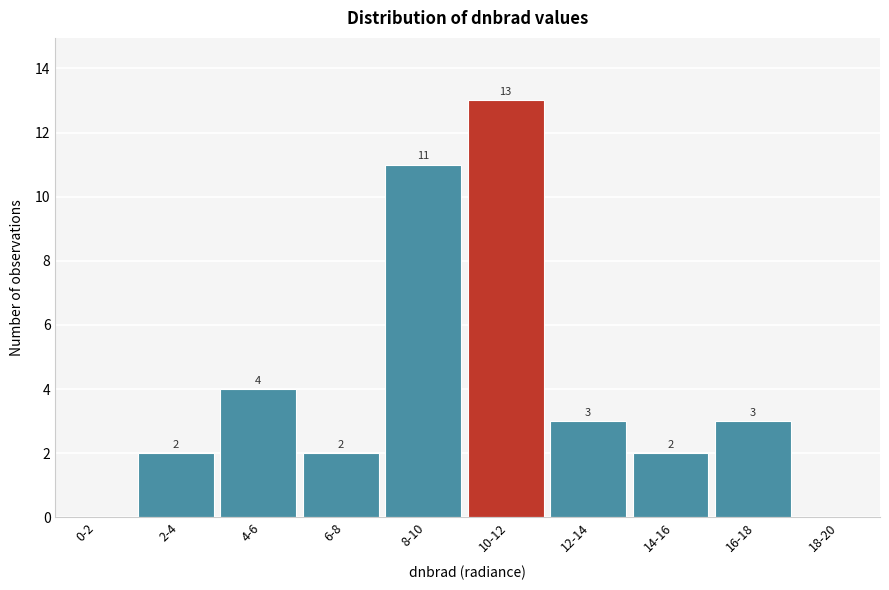

Reading left to right, extract all data points from this chart.

0-2=0	2-4=2	4-6=4	6-8=2	8-10=11	10-12=13	12-14=3	14-16=2	16-18=3	18-20=0